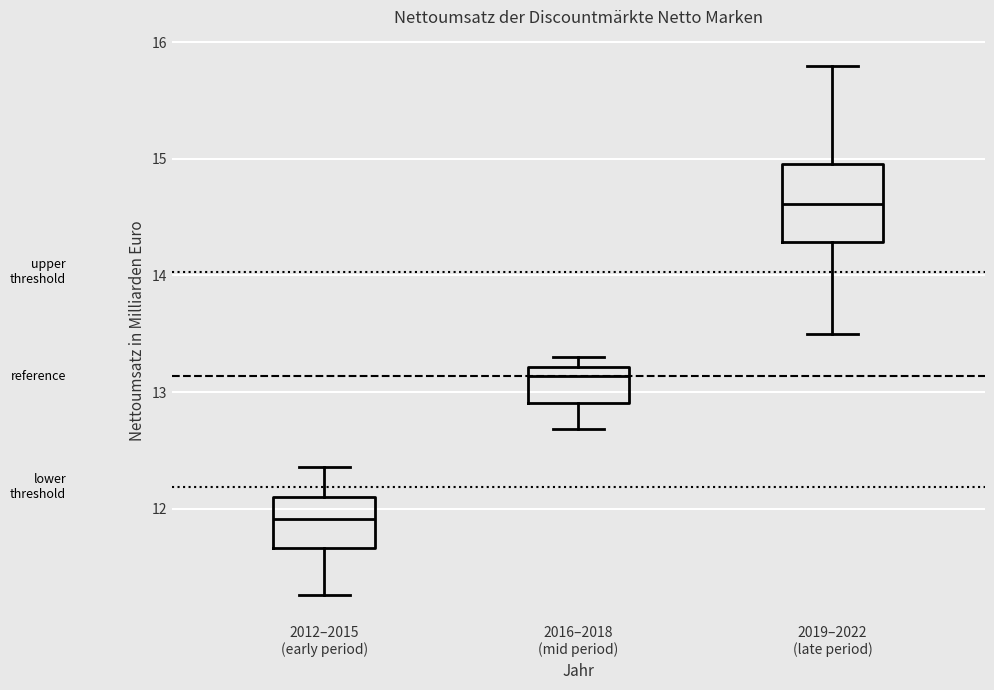

Comparing the boxes themselves (not the whiskers), which one is the tallest?

2019–2022 (late period)